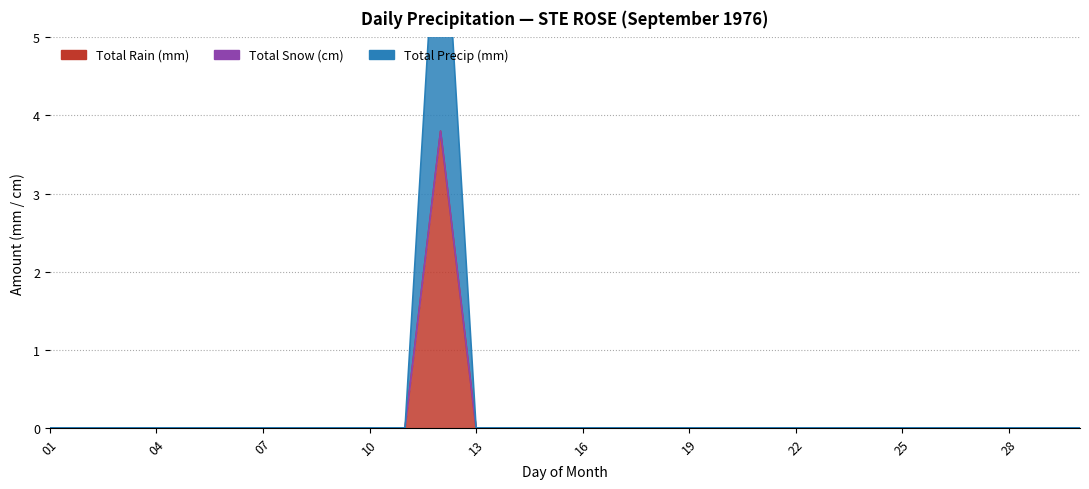

The Total Precip (mm) series shows 1.7 at 08. True or false?

False